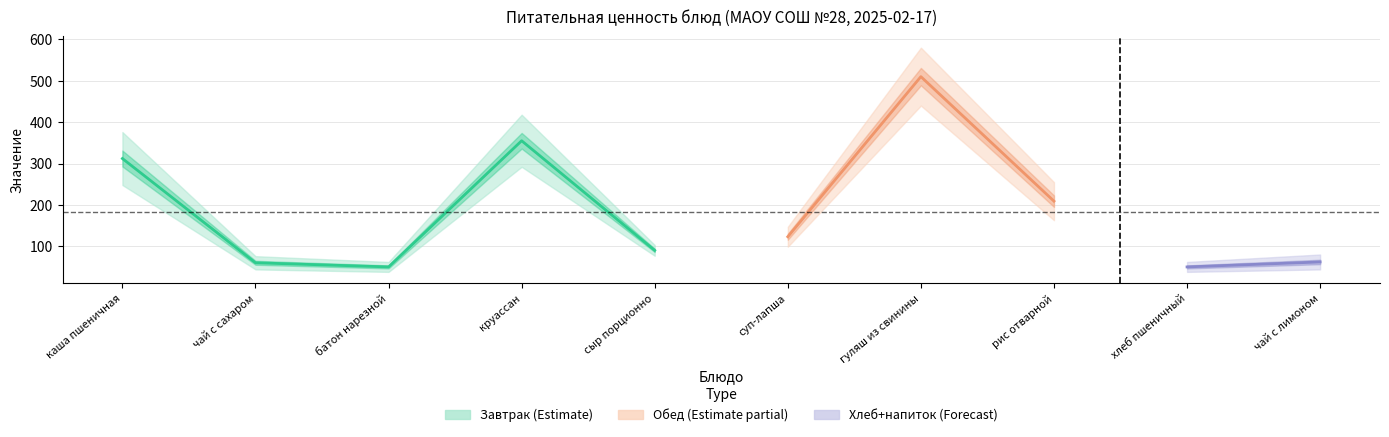

The value of Белки at круассан is 7. True or false?

False